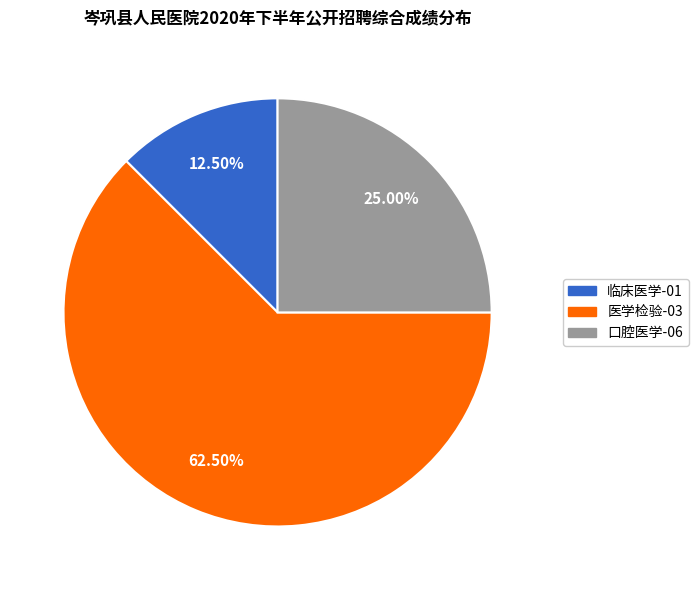

Does any single category account for the majority?

Yes